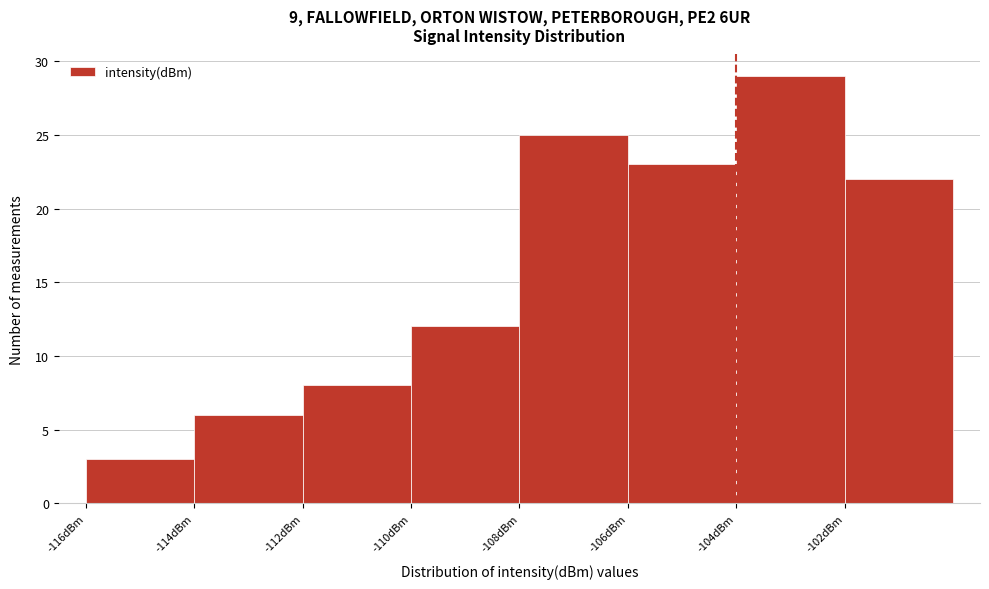

Which range on the x-axis has the tallest bar?

-104 to -102